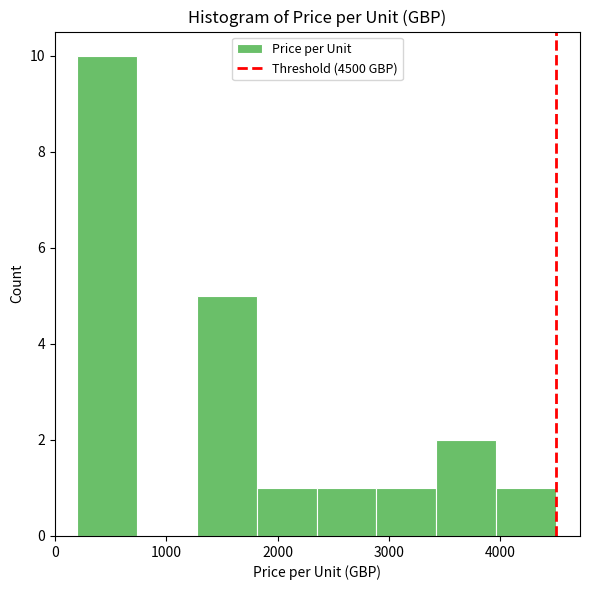

Reading left to right, transcribe this chart: for each bar, give the range it covers on the x-axis and its height. Neither the bar edges nor the heights are printed on the chart, so give them approximately, as read against the axes.

200 to 700: 10
700 to 1300: 0
1300 to 1800: 5
1800 to 2400: 1
2400 to 2900: 1
2900 to 3400: 1
3400 to 4000: 2
4000 to 4500: 1